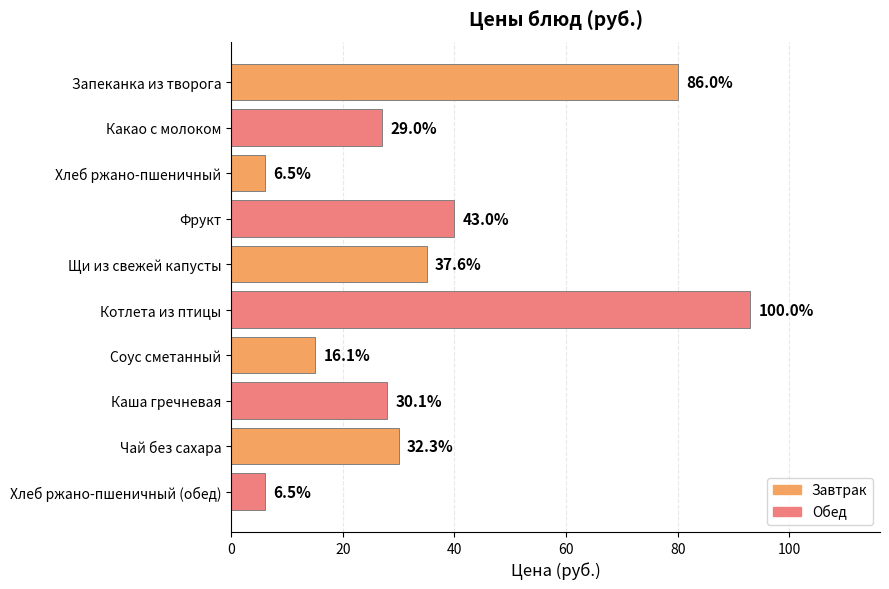

What is the difference between the maximum and minimum values?

87